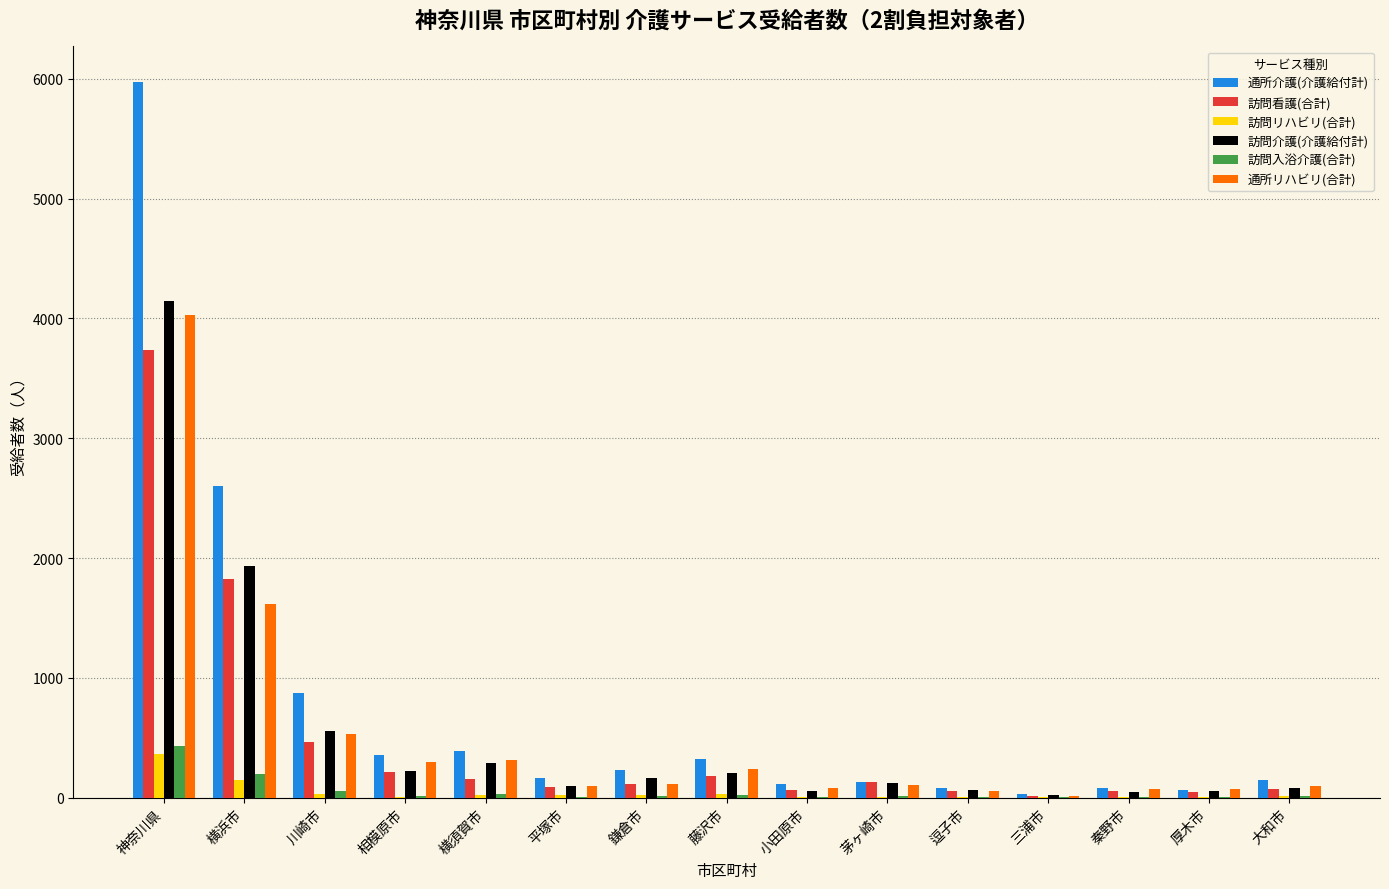

Where is 通所リハビリ(合計) nearest to the value 2020?

横浜市